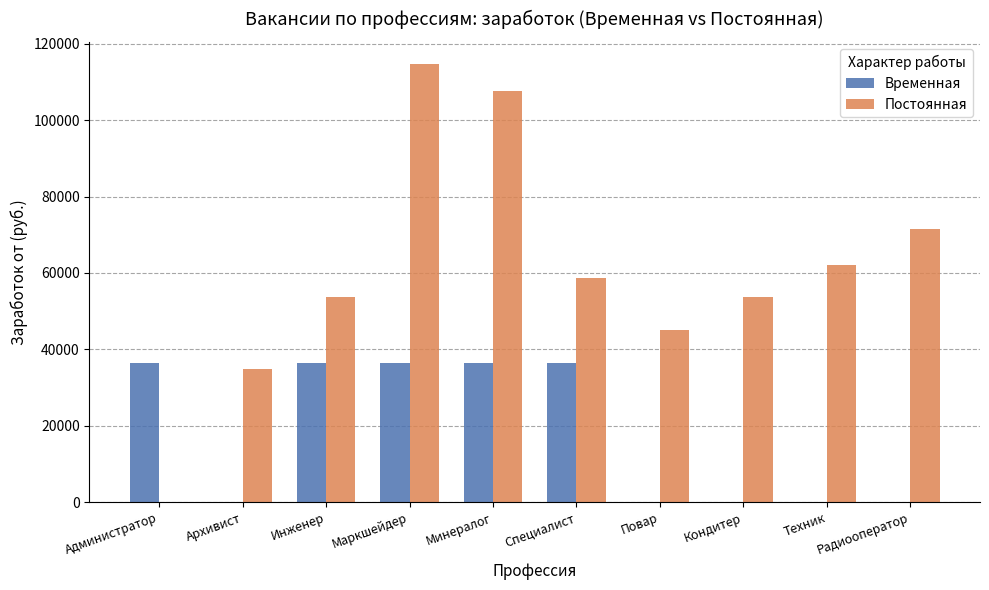

Which label corresponds to the largest value in the chart?

Маркшейдер